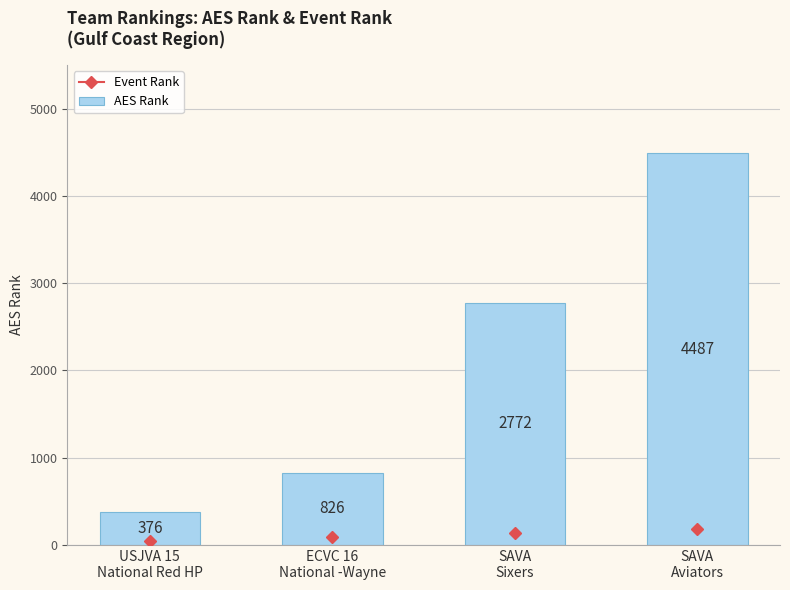

How many categories are shown in the chart?

4